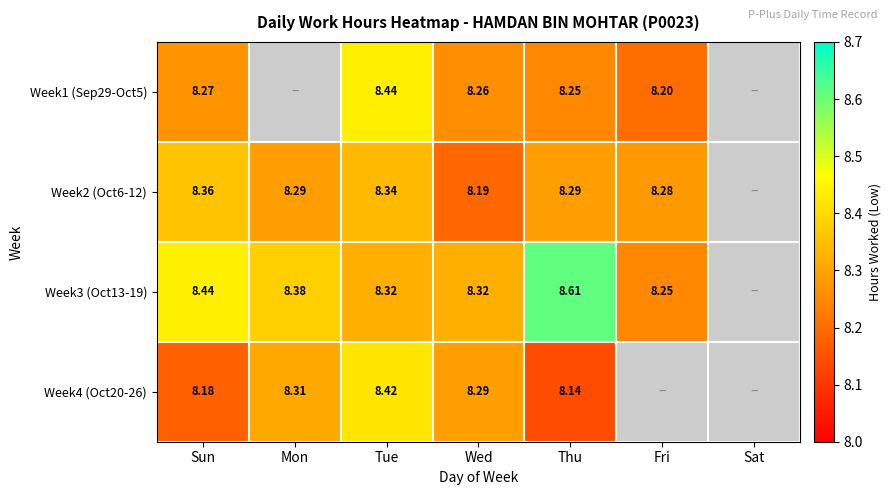

Is the value of Week3 (Oct13-19) at Sun greater than the value of Week1 (Sep29-Oct5) at Sun?

Yes